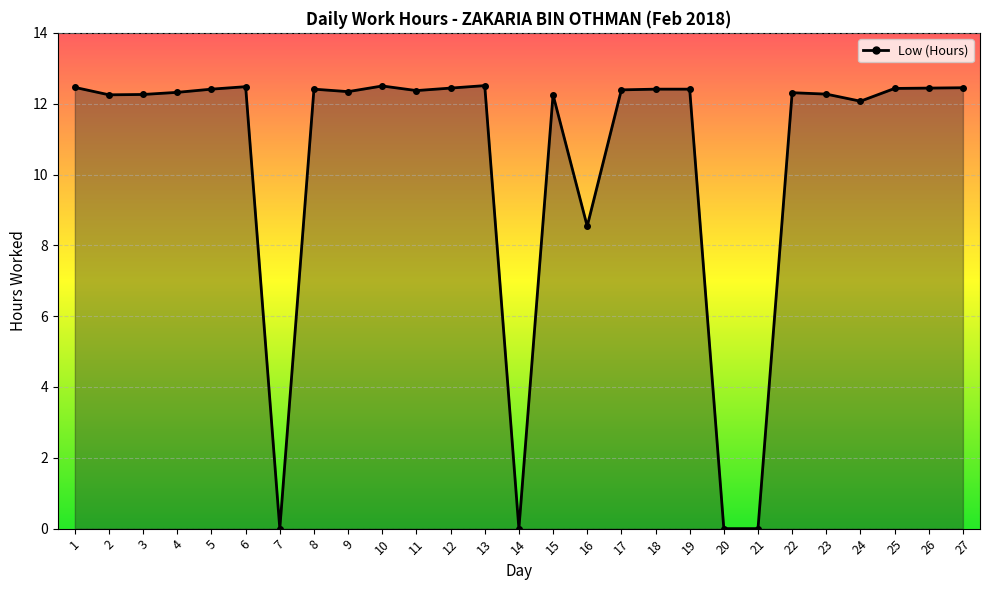

What is the ratio of the value at 16 to the value at 6?

0.7